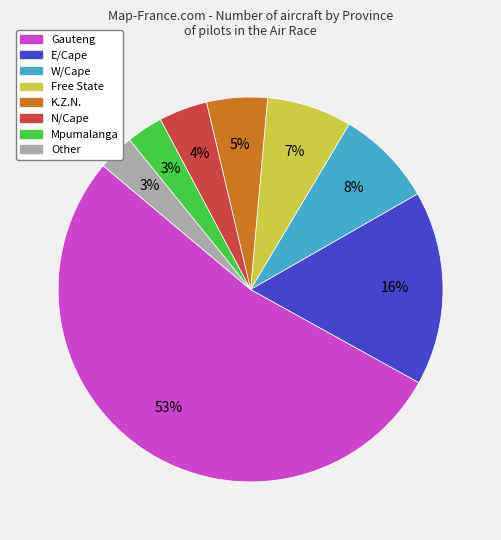

To the nearest percent, what is the average slice percentage?

12%